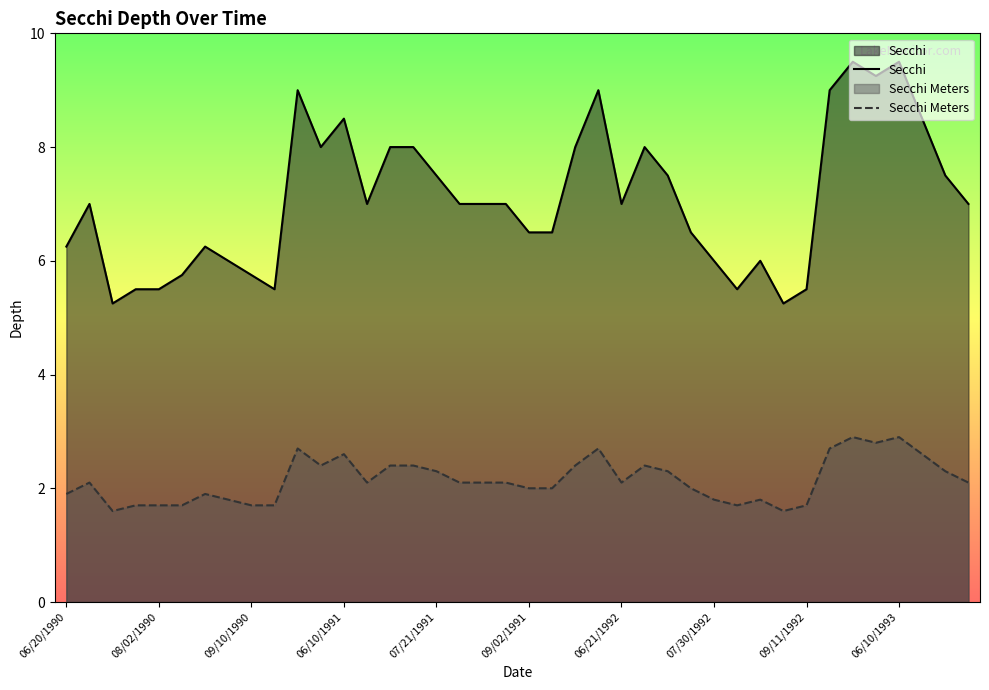

List the series in order of their overall mean, lowest first.

Secchi Meters, Secchi